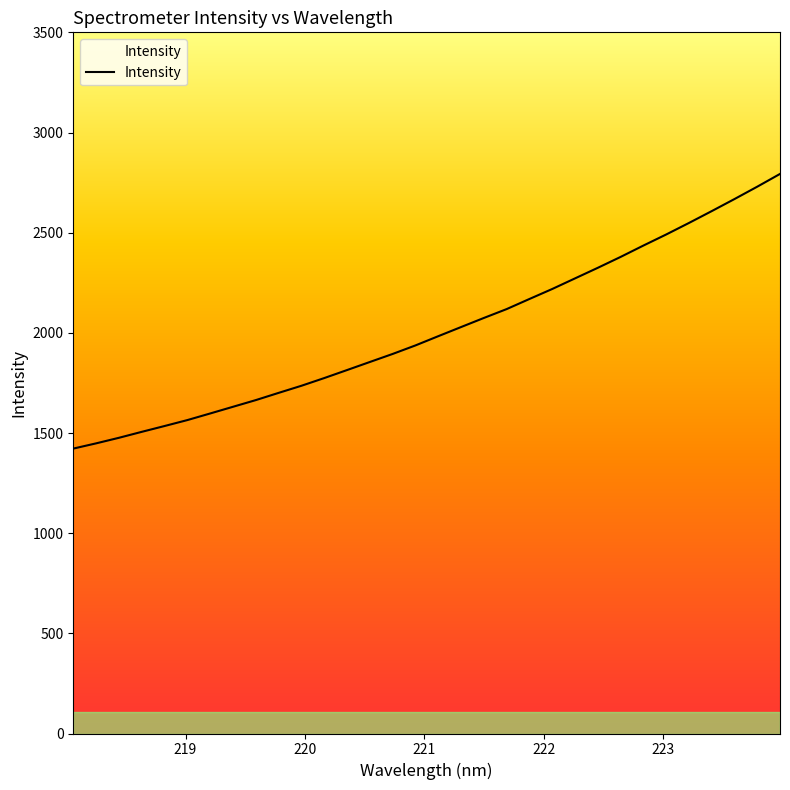

What is the smallest value displayed?

1422.2